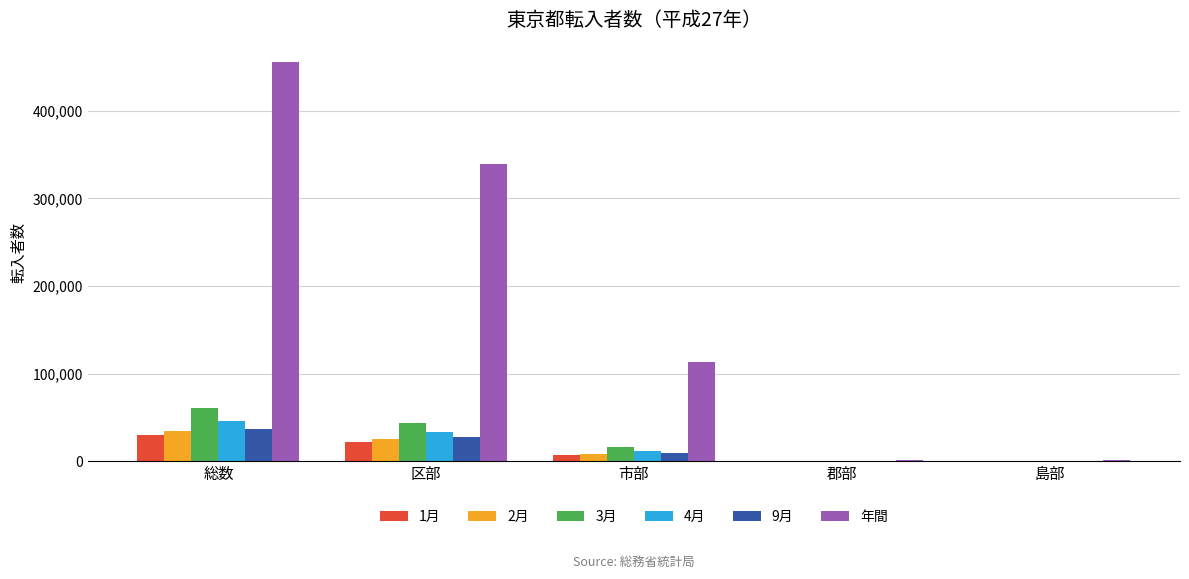

What is the approximate value of 3月 at 総数, to the nearest 50?

60600